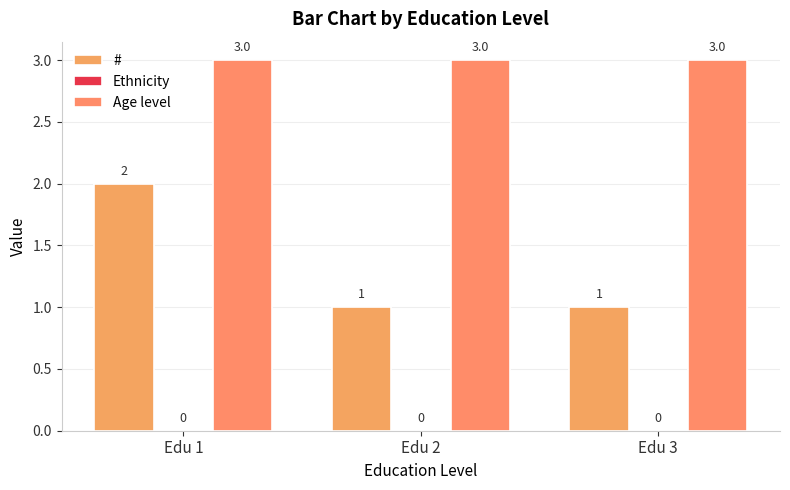

Which category has the lowest value in the # series?

Edu 2